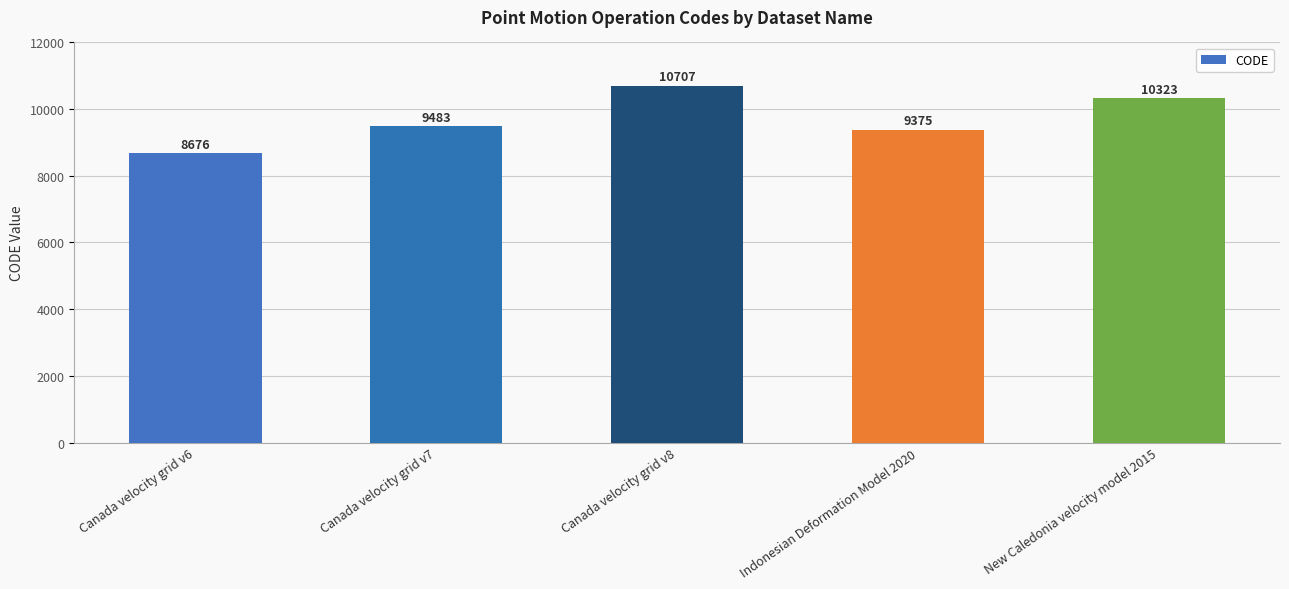

Is it true that the value at Canada velocity grid v7 is 9483?

True